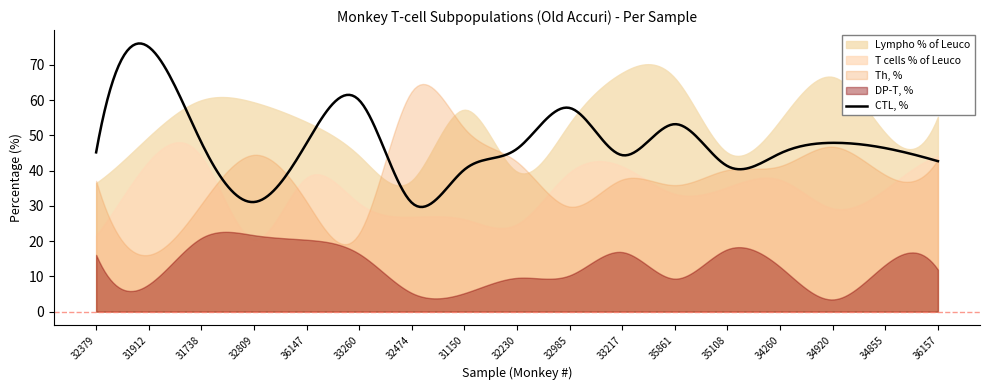

What is the value of the Th, % point at the 15th from the left?

46.8